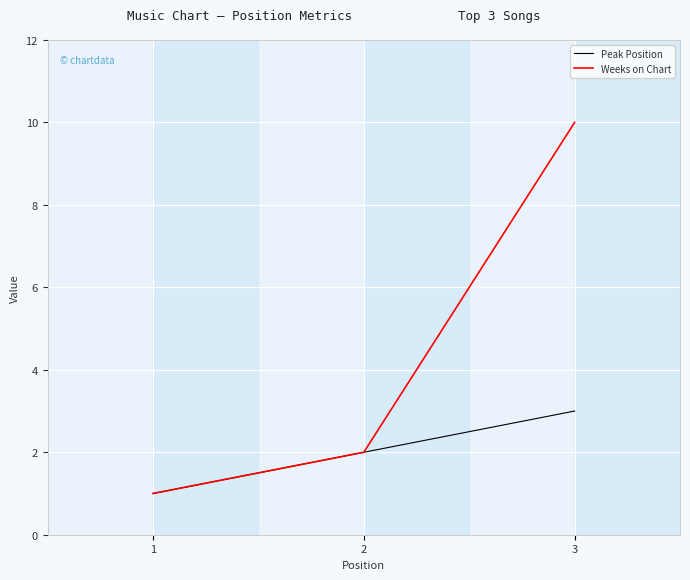

List the labels in order of Peak Position value, largest first.

3, 2, 1